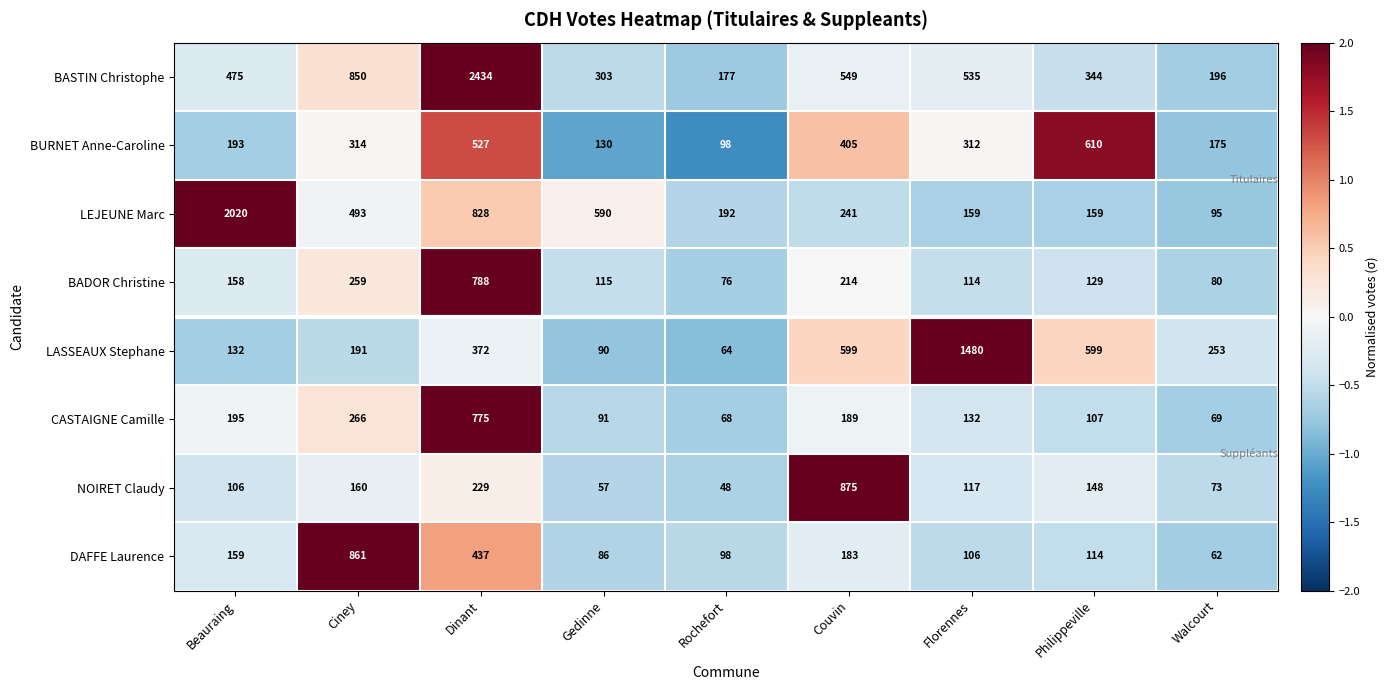

Which label corresponds to the smallest value in the chart?

Rochefort